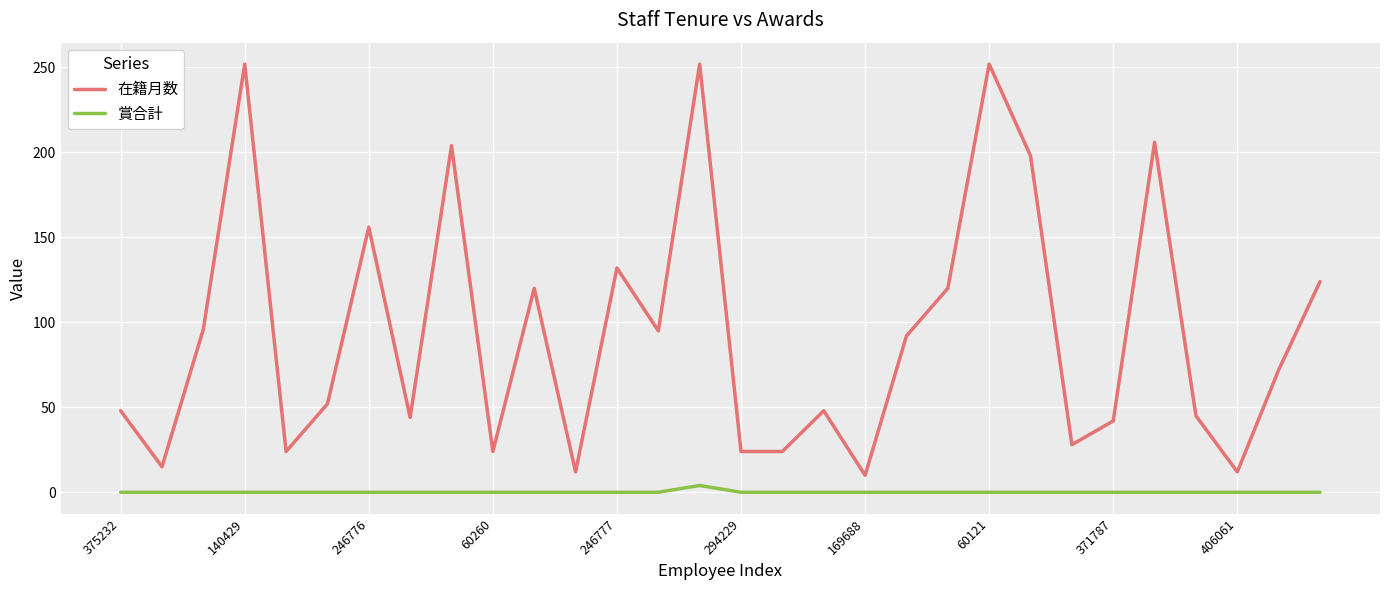

What are all the series names shown in the legend?

在籍月数, 賞合計